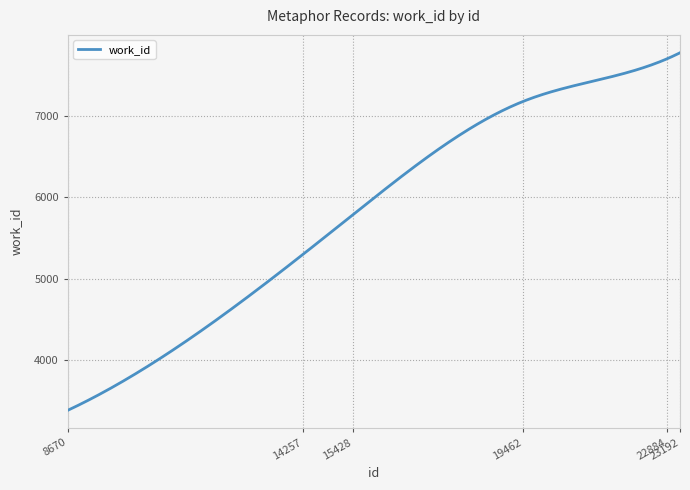

What is the minimum value shown in the chart?

3388.0